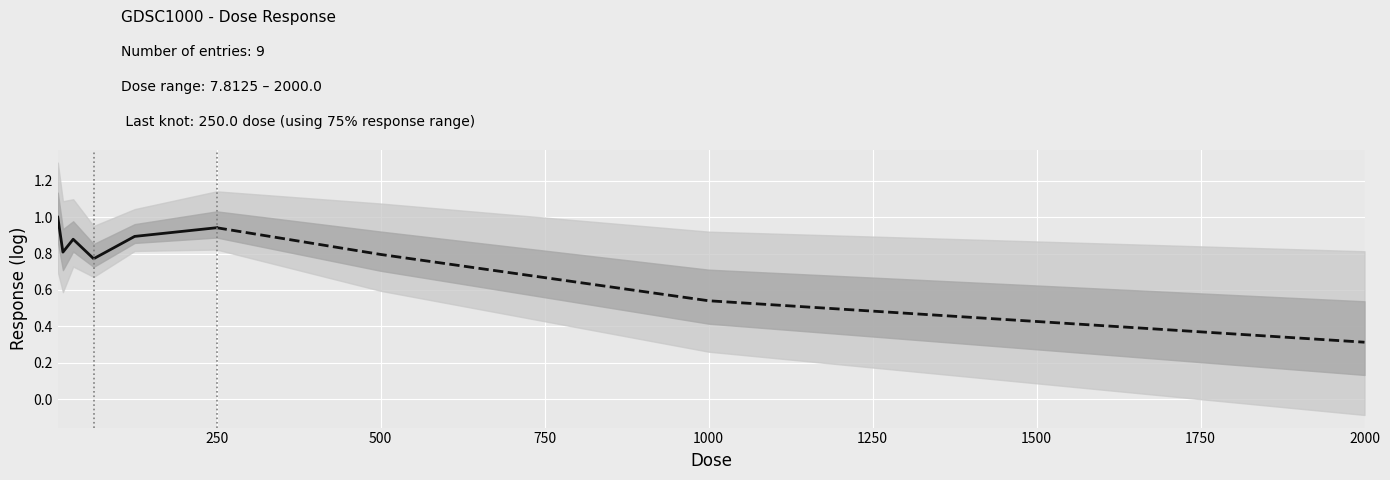

How many series are shown in this chart?

1